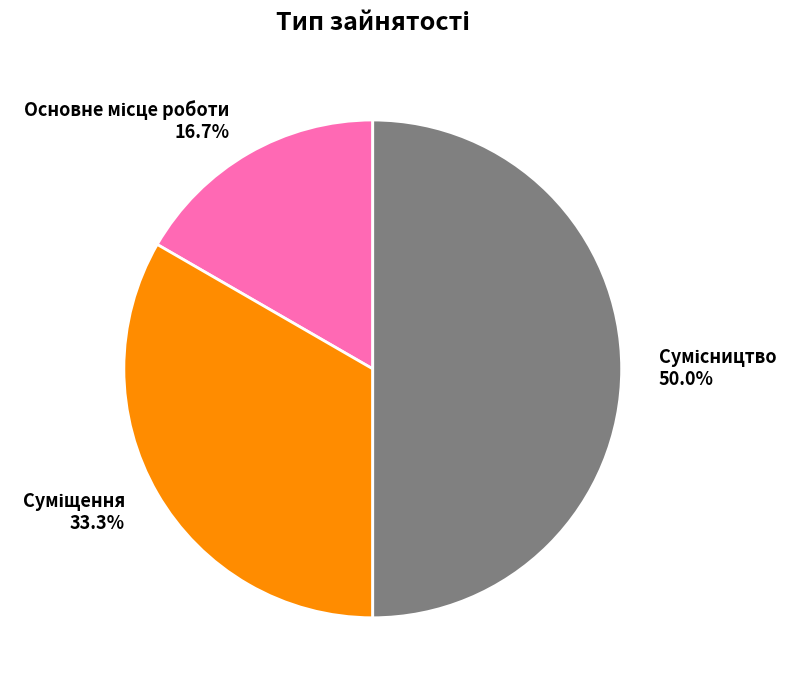

To the nearest percent, what is the difference between the largest and smallest slice percentages?

33%